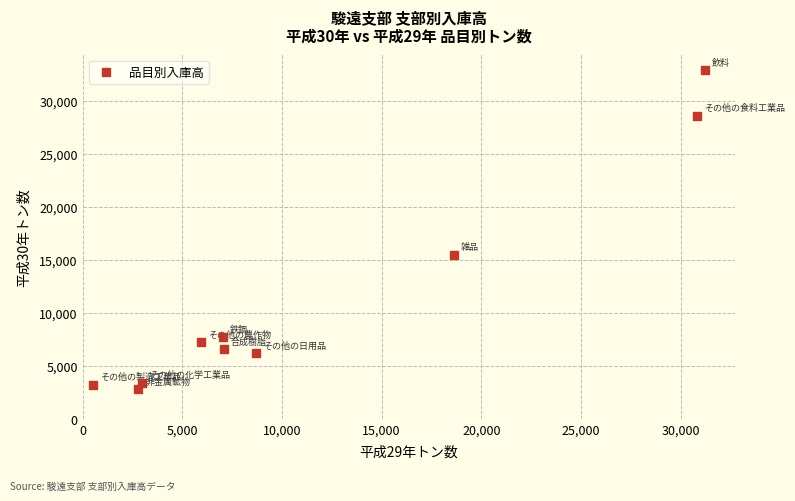

What is the range of Y values (max minus min)?

30045